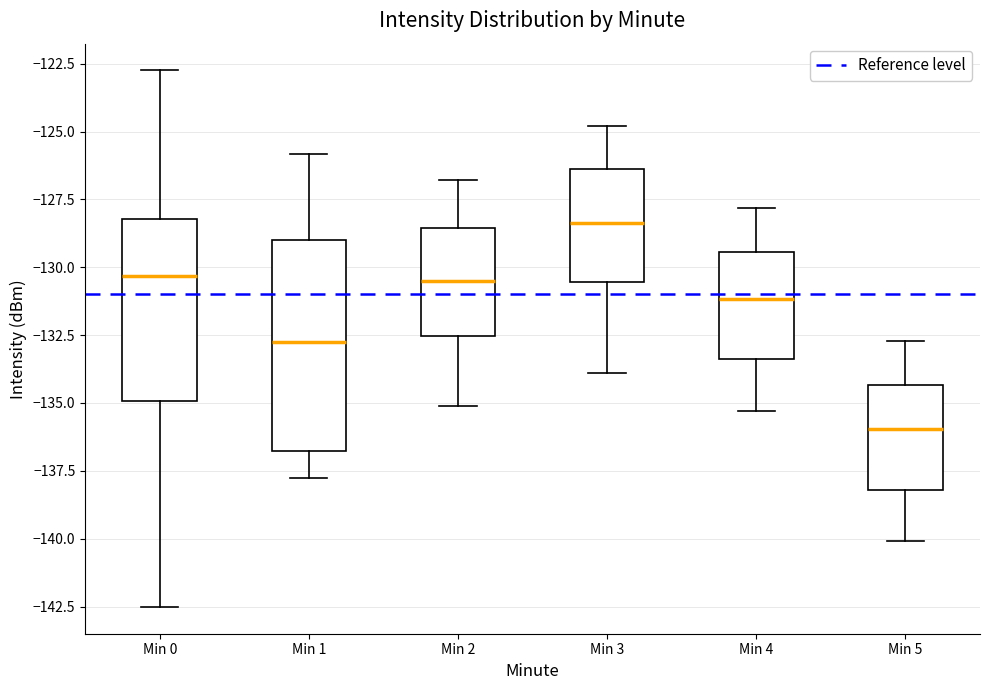

Which box's median line is the highest?

Min 3